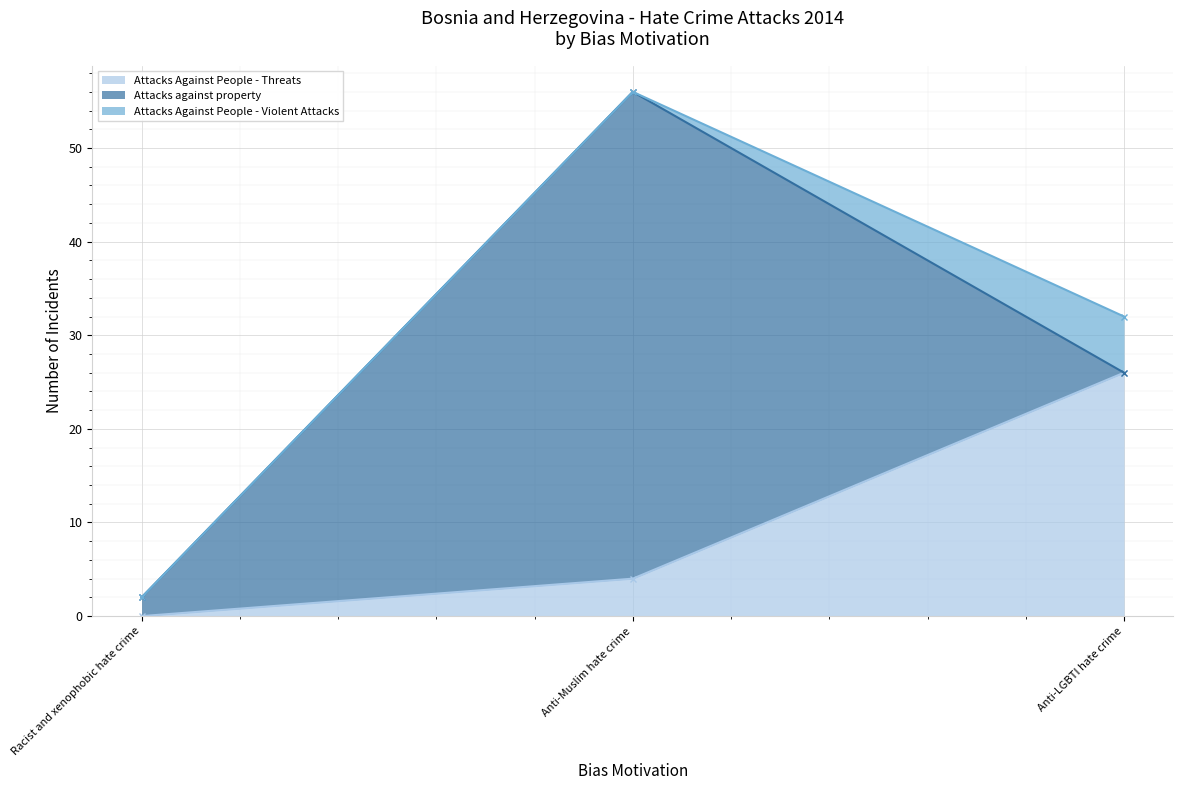

What position from the left is Racist and xenophobic hate crime?

1